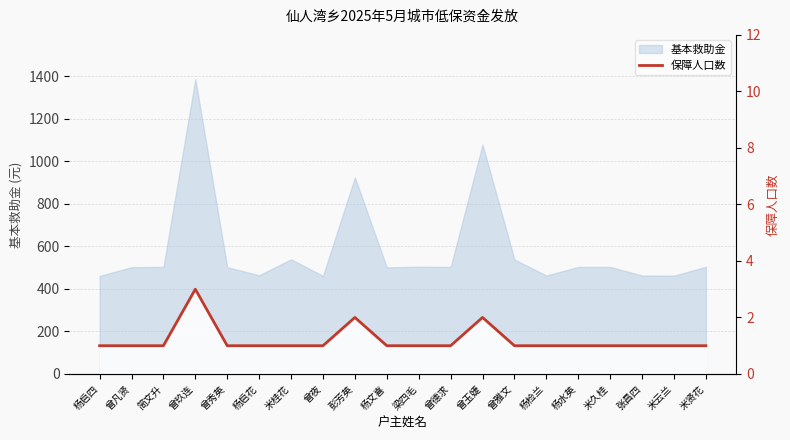

What is the label of the 13th point from the right?

曾夜